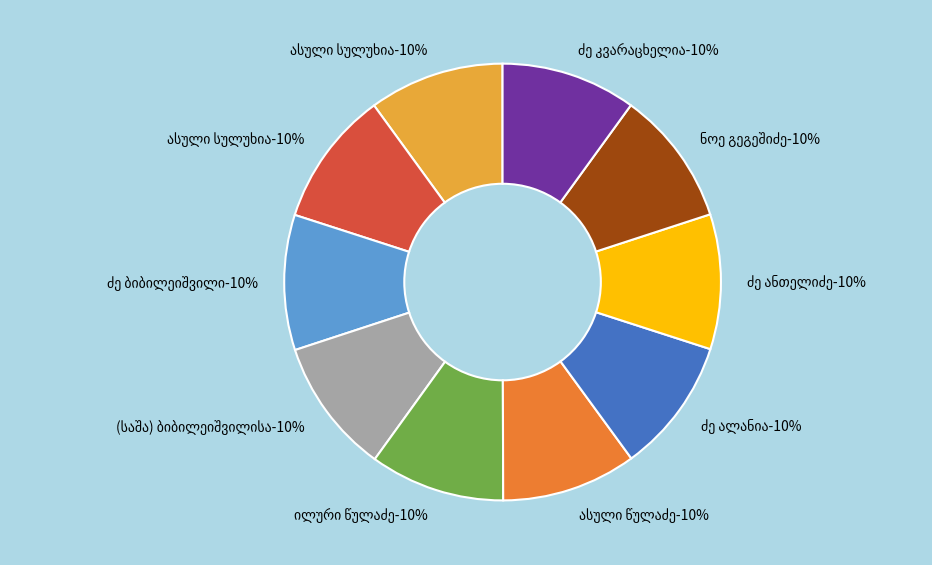

What percentage is the ალექსანდრე ივანეს ძე ბიბილეიშვილი slice, to the nearest percent?

10%